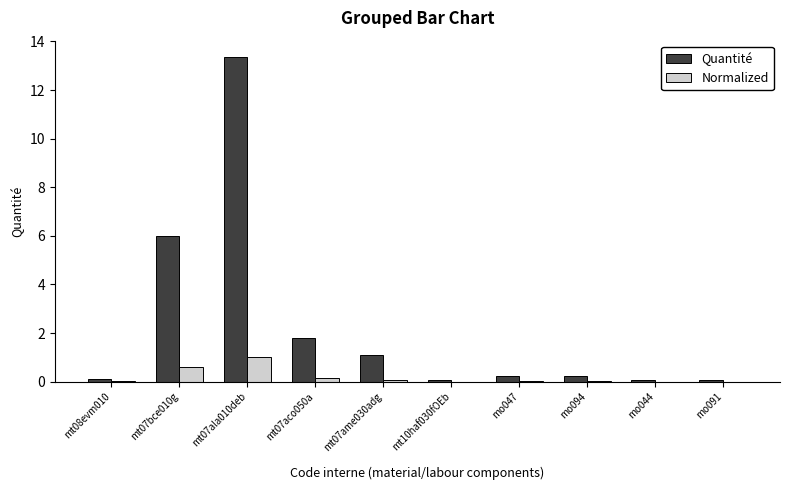

What is the maximum value for Normalized?

1.0